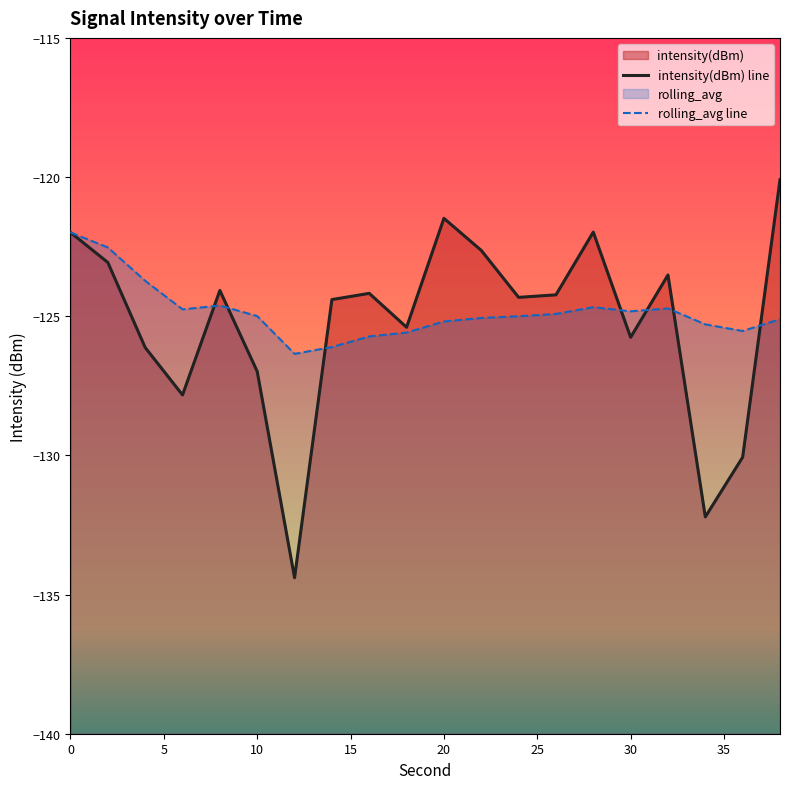

How many values in the intensity(dBm) line series are below -124?

13